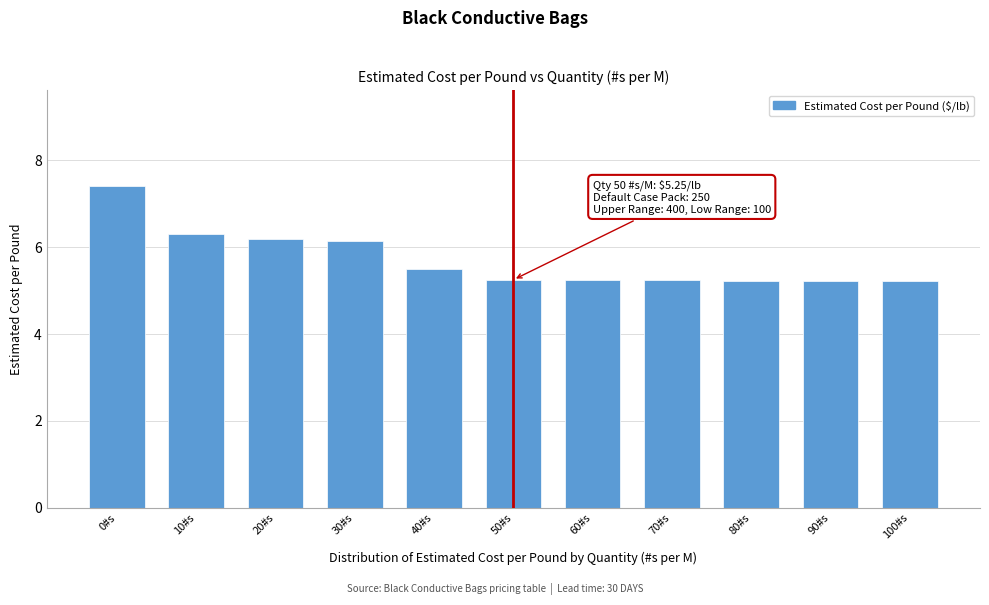

What position from the right is 30#s?

8